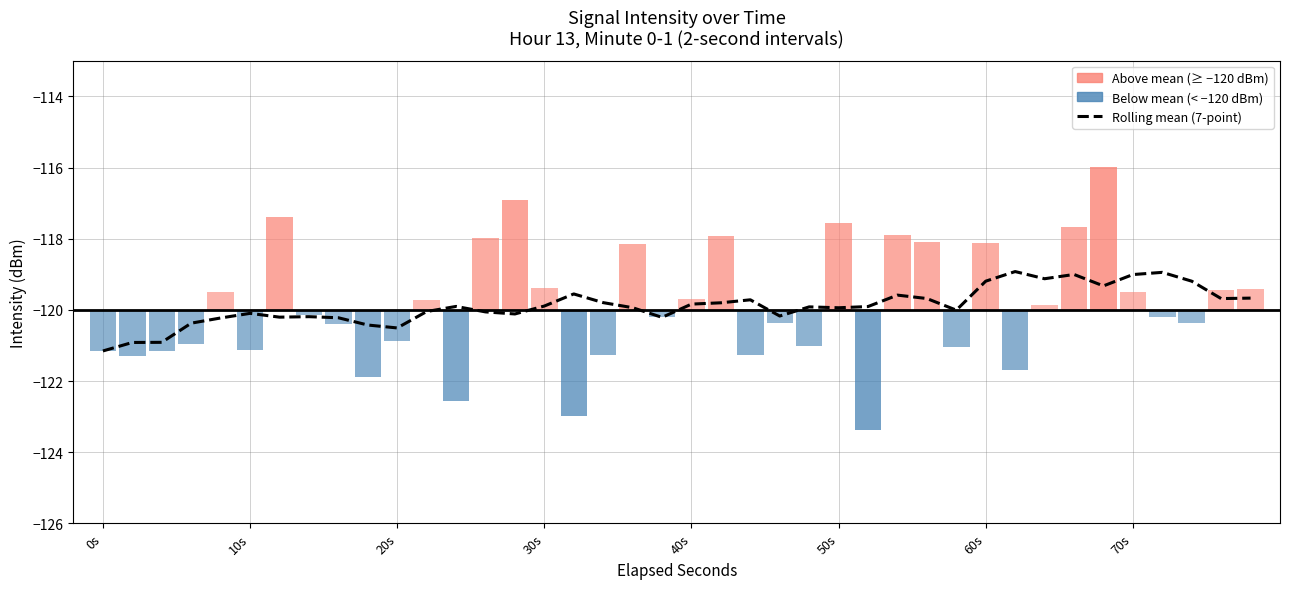

Does the chart contain stacked bars?

No